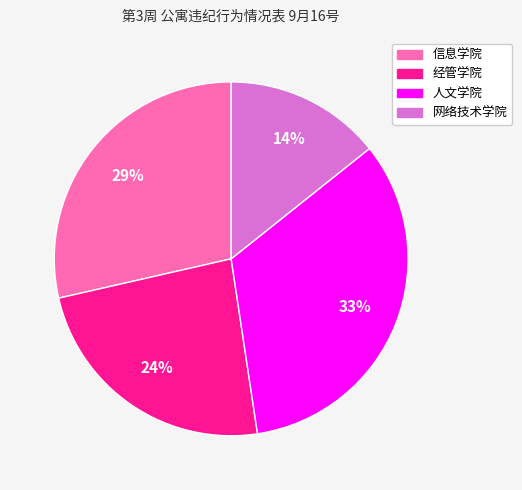

True or false: 经管学院 accounts for 24% of the total.

True